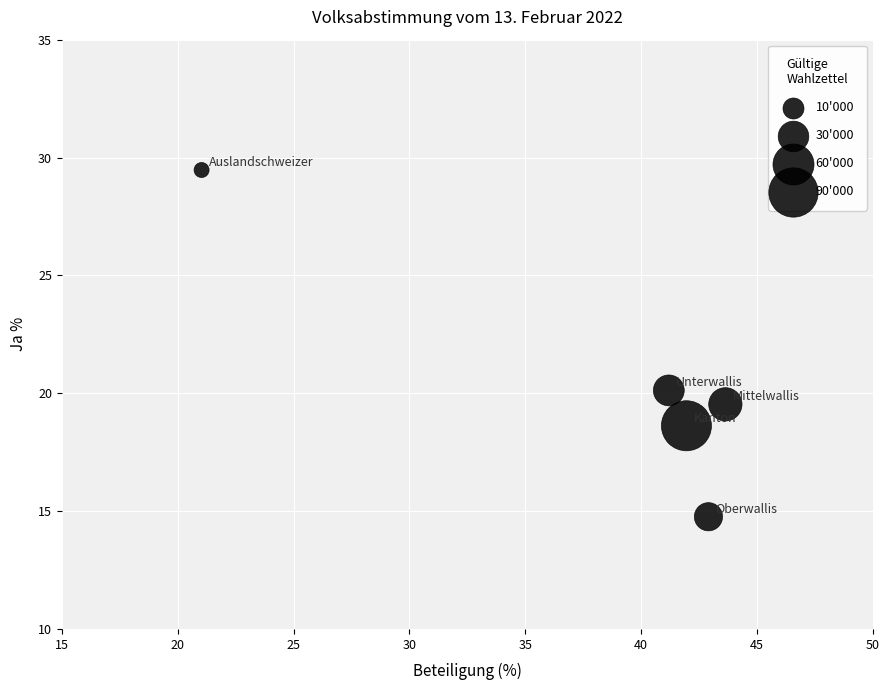

What is the average X value?

38.1